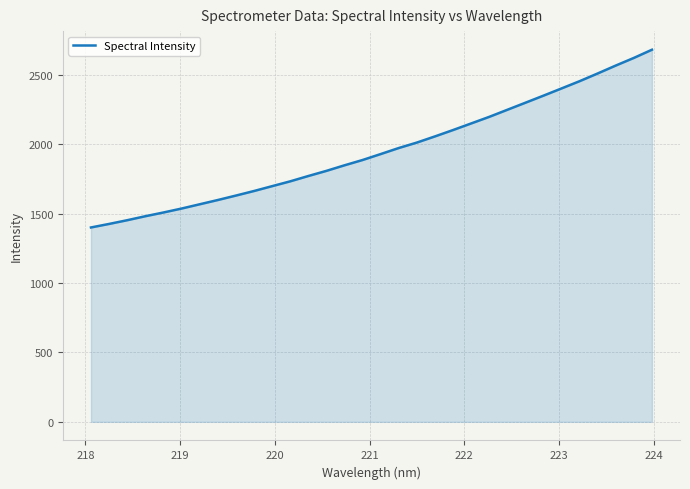

What is the smallest value displayed?

1400.9